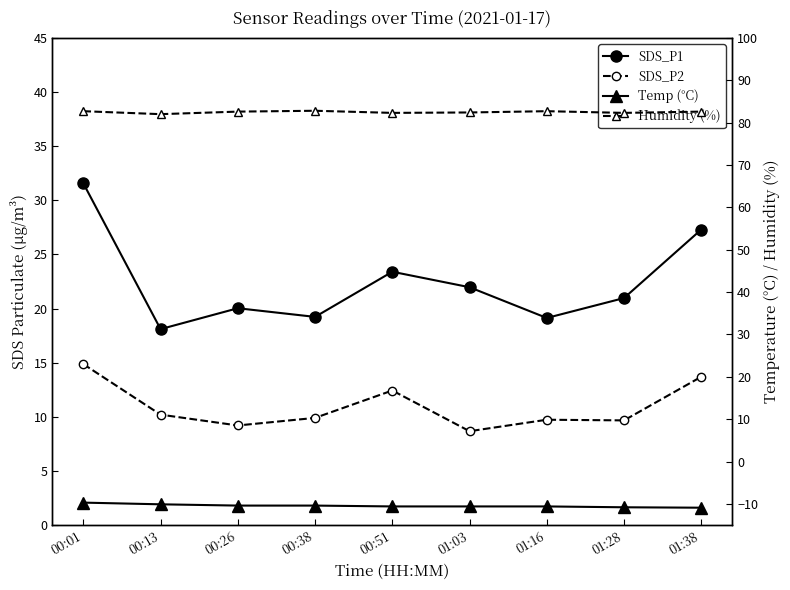

The value of SDS_P2 at 00:38 is 5.9. True or false?

False